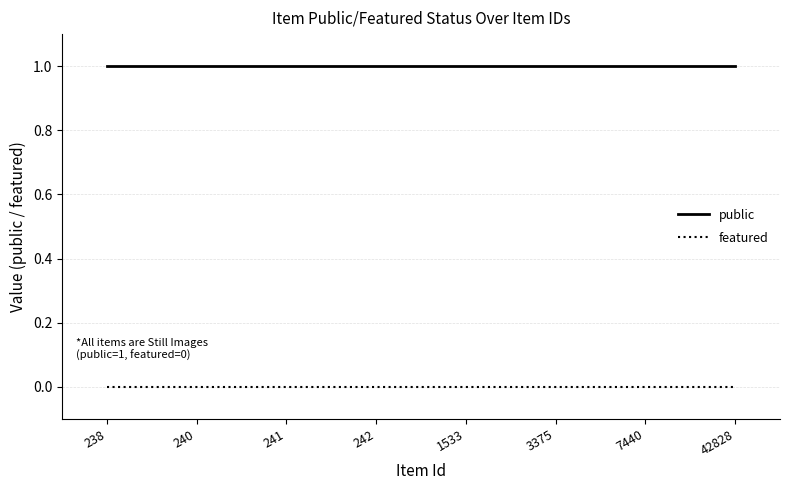

The value of public at 242 is 1. True or false?

True